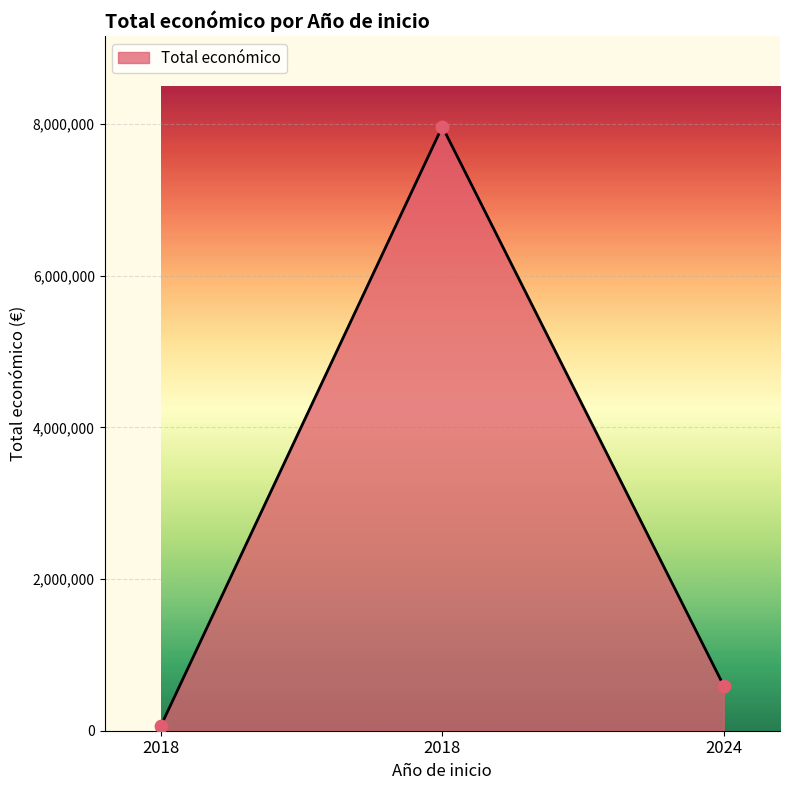

How many lines are shown in the chart?

1